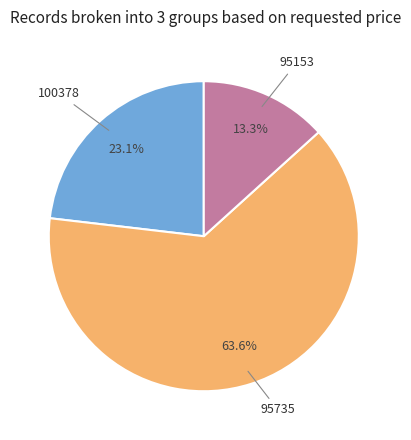

Is there any slice that represents more than half of the pie?

Yes